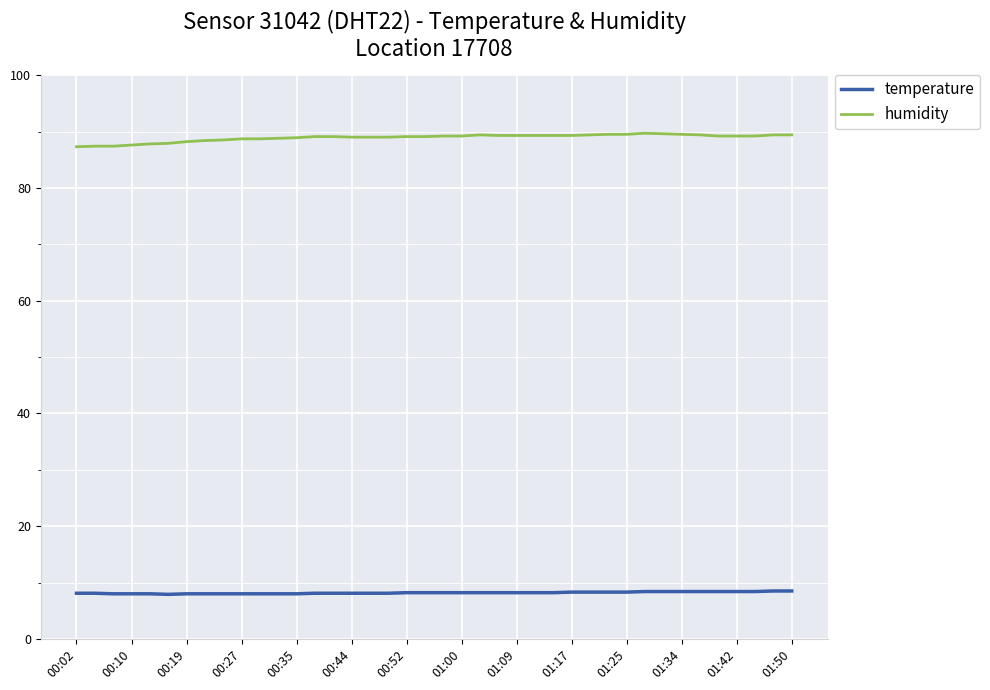

List the series in order of their overall mean, highest first.

humidity, temperature